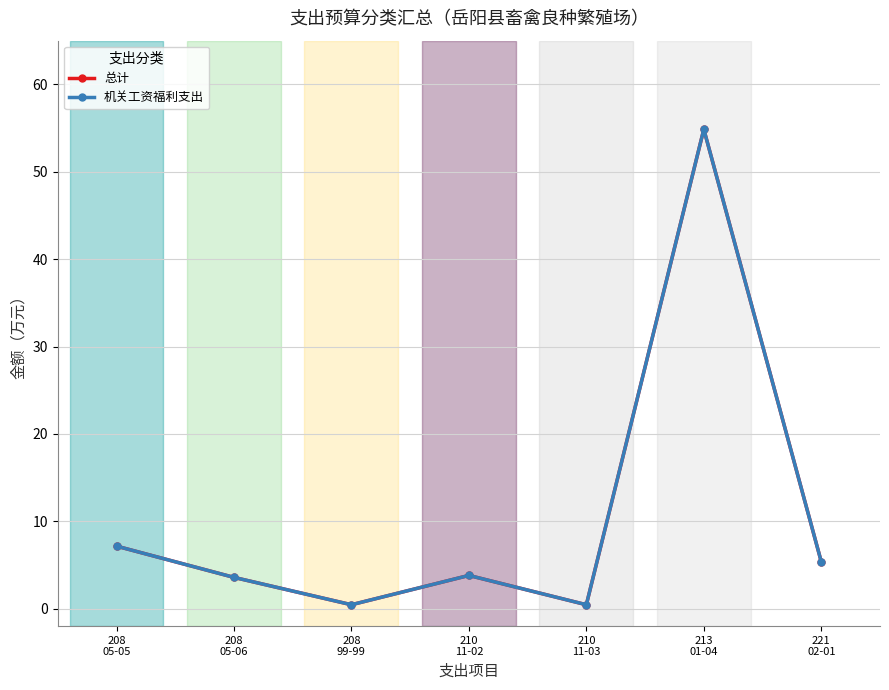

At which category does the chart reach its minimum across all series?

208
99-99